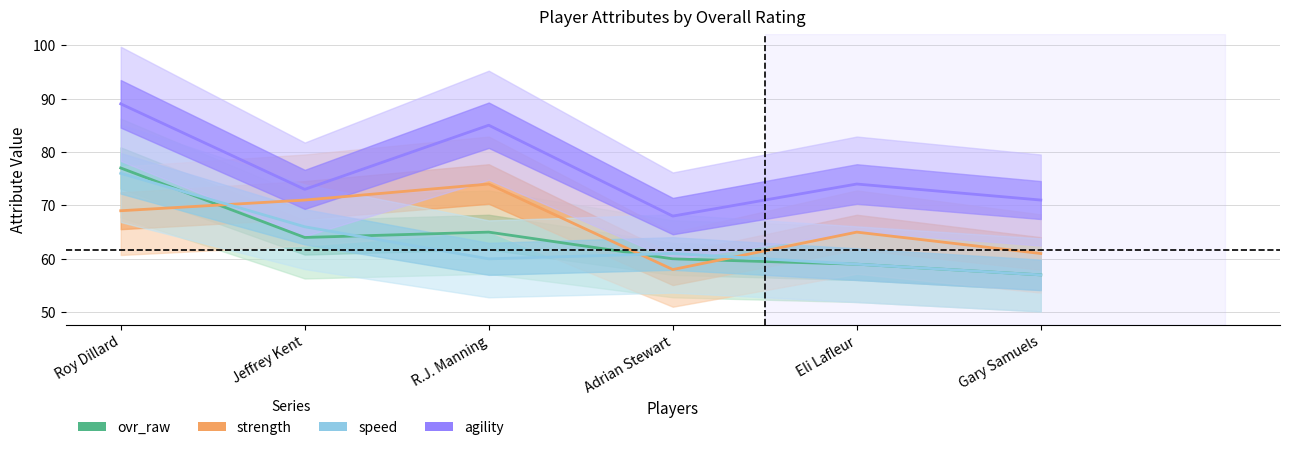

Between Jeffrey Kent and Adrian Stewart, which series saw the biggest shift?

strength